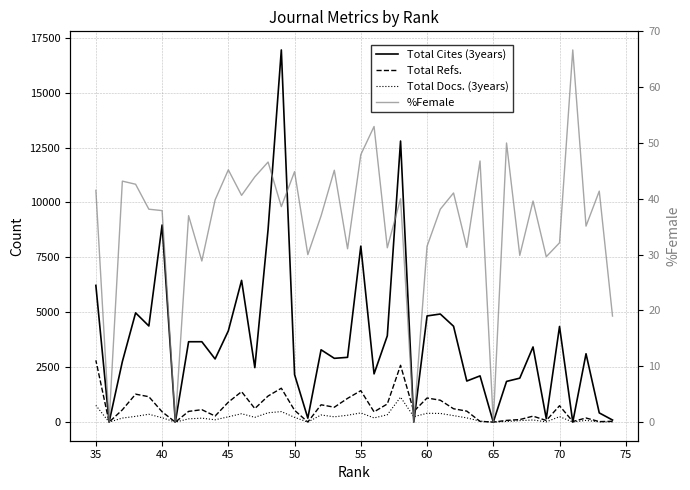

Rank the series at 30 from lowest to highest value.

Total Docs. (3years), %Female, Total Refs., Total Cites (3years)